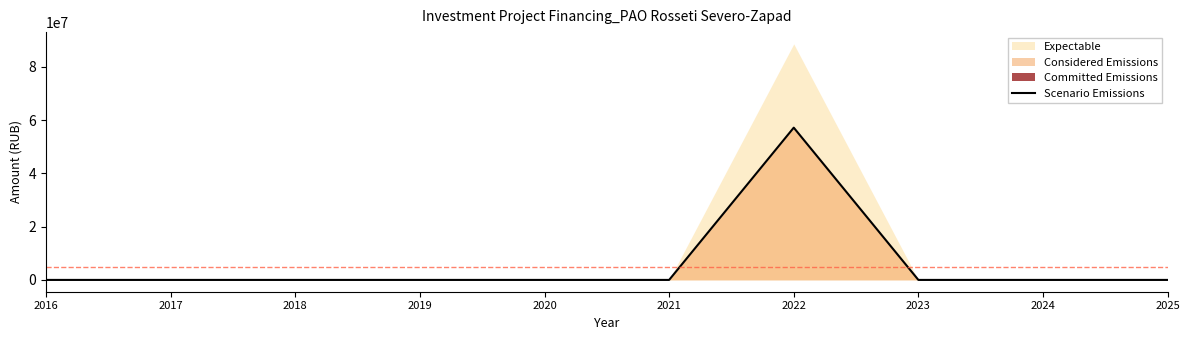

Between 2023 and 2017, which is larger?

2023